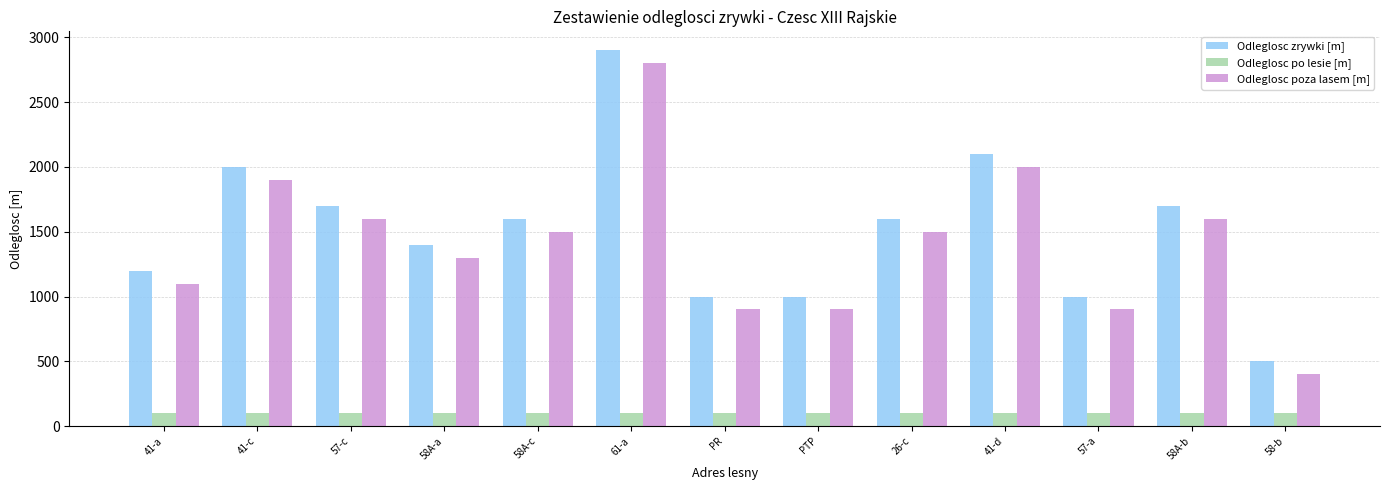

What is the difference between the Odleglosc poza lasem [m] values at PR and 41-a?

200